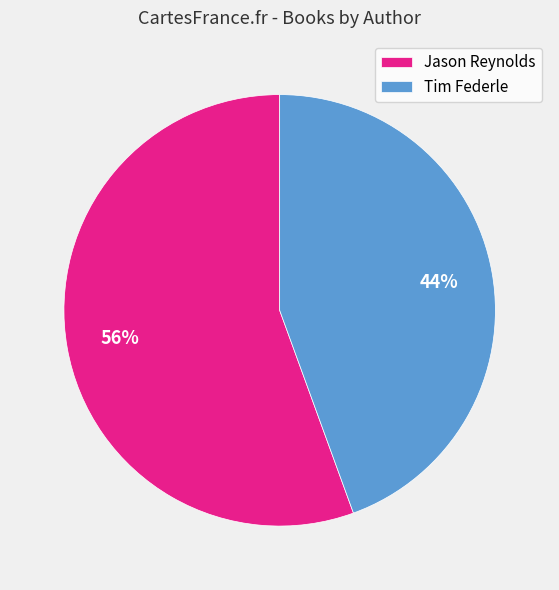

Is it true that Jason Reynolds is 66% of the pie?

False